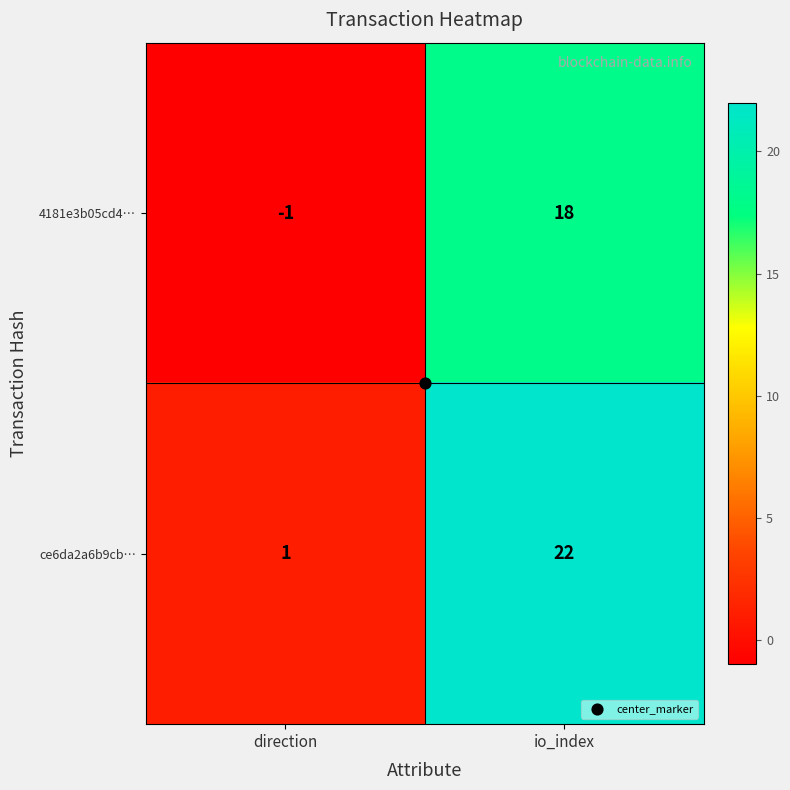

List the series in order of their peak value, lowest first.

4181e3b05cd4…, ce6da2a6b9cb…